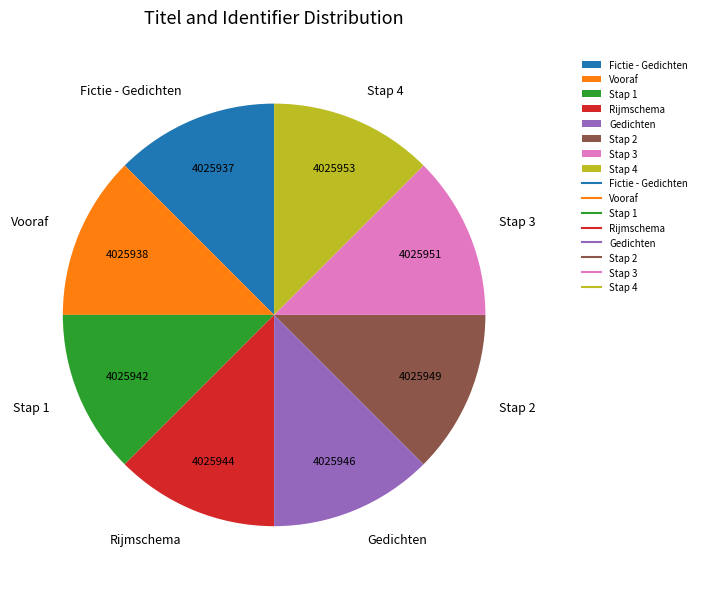

Is Fictie - Gedichten the majority of the pie?

No